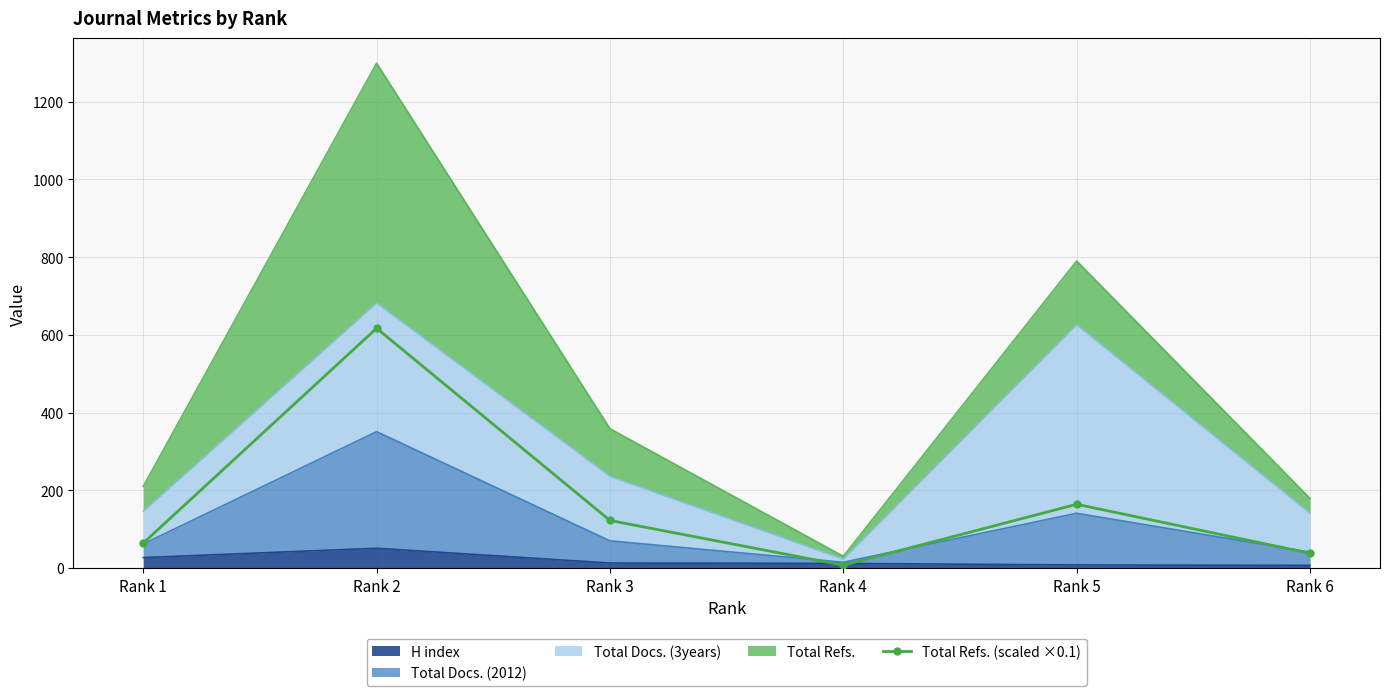

The chart shows a value of 617.0 at Rank 2. True or false?

True